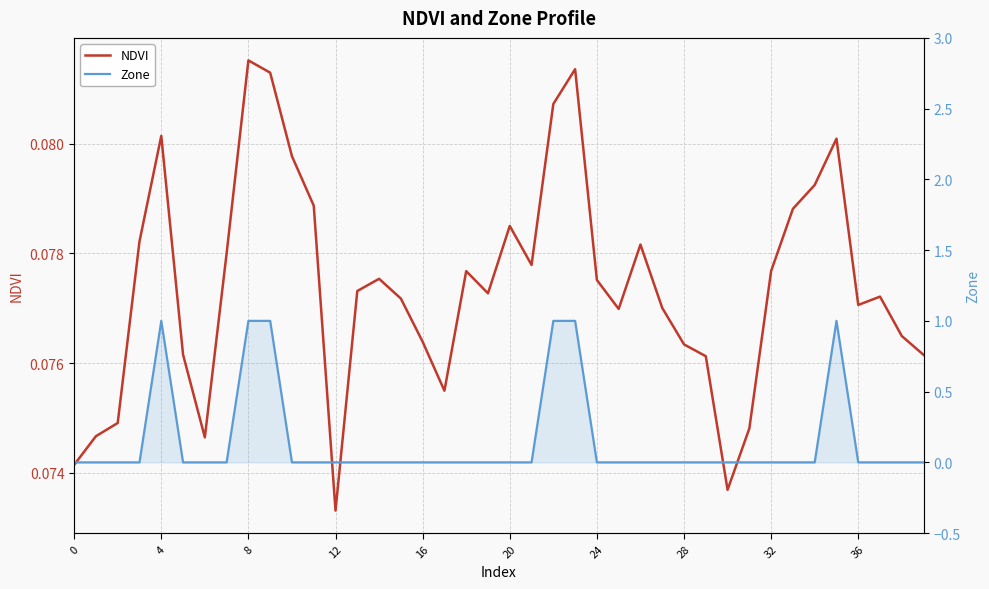

Which series has the largest total across all categories?

Zone